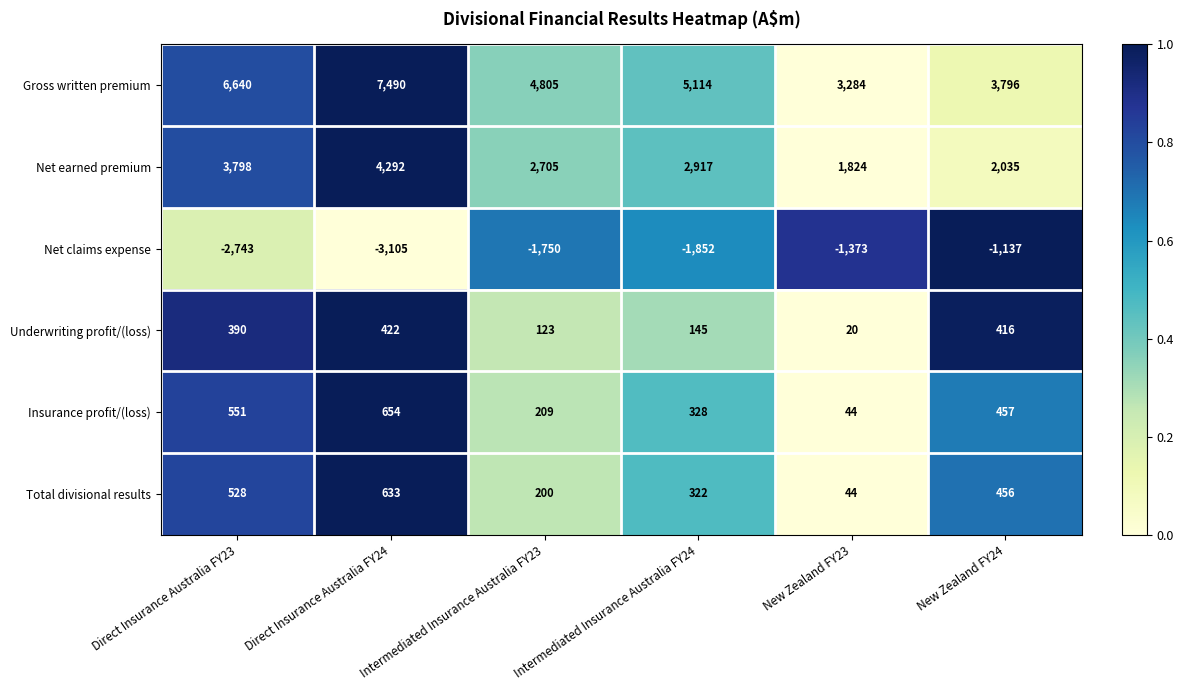

List the labels in order of Gross written premium value, largest first.

Direct Insurance Australia FY24, Direct Insurance Australia FY23, Intermediated Insurance Australia FY24, Intermediated Insurance Australia FY23, New Zealand FY24, New Zealand FY23